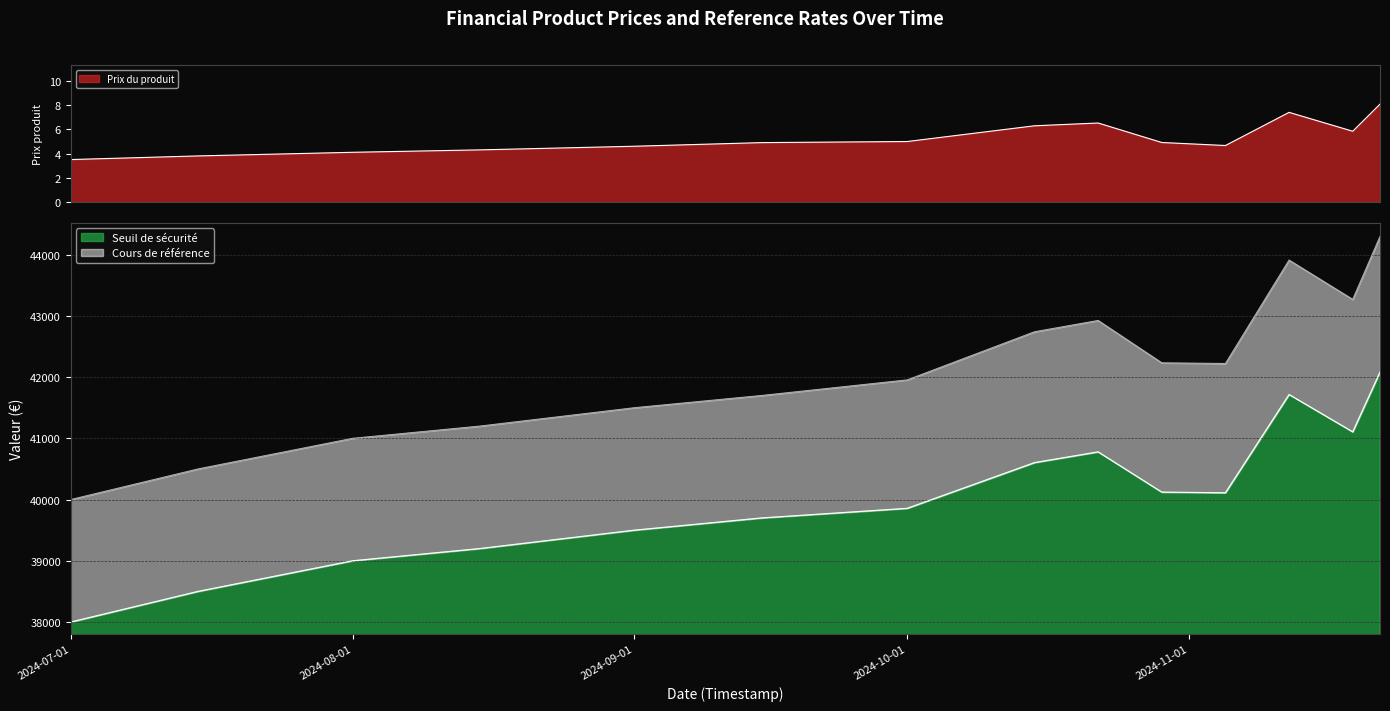

Read the Prix du produit value at 2024-08-01.

4.1